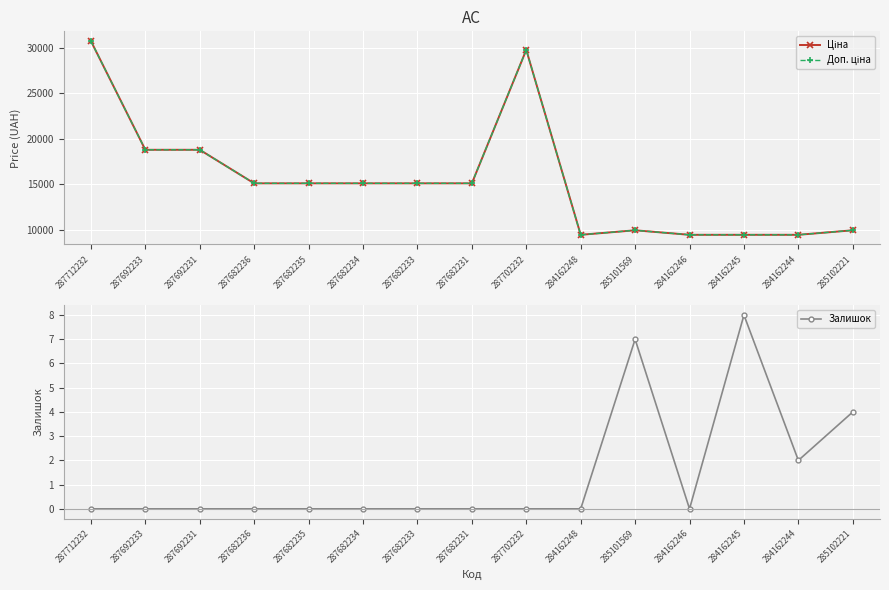

What is the highest value of the Залишок series?

8